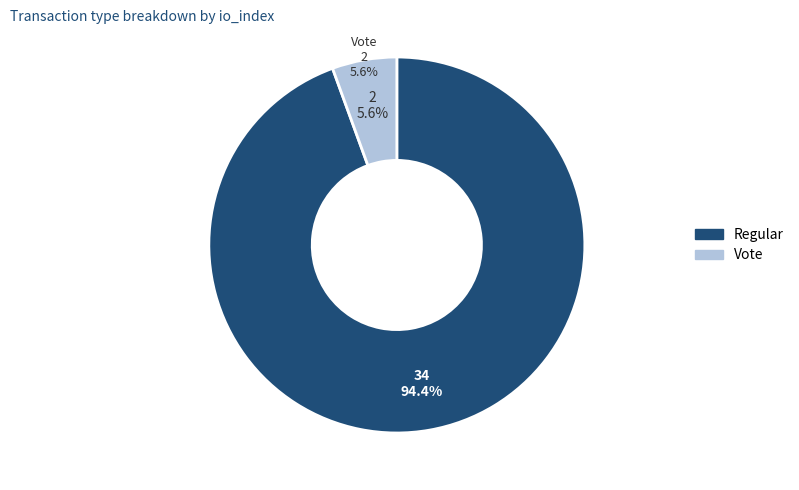

Does any single category account for the majority?

Yes